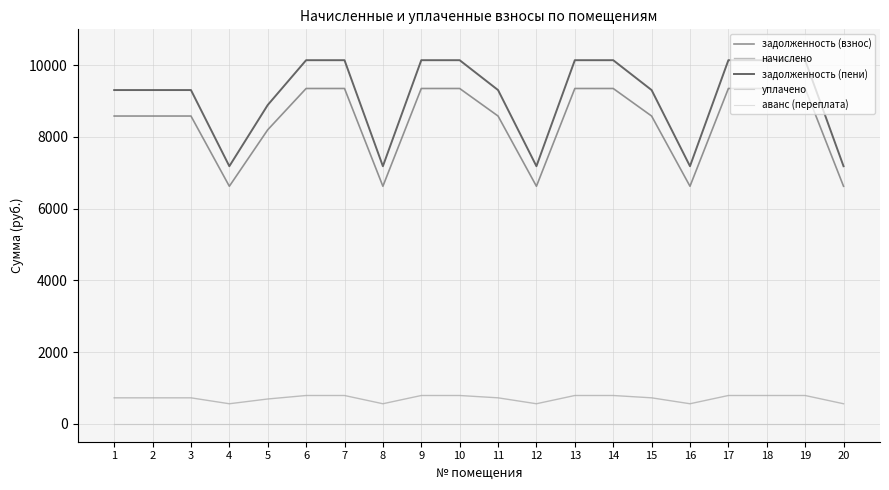

Is this an area chart (filled region under the line)?

No